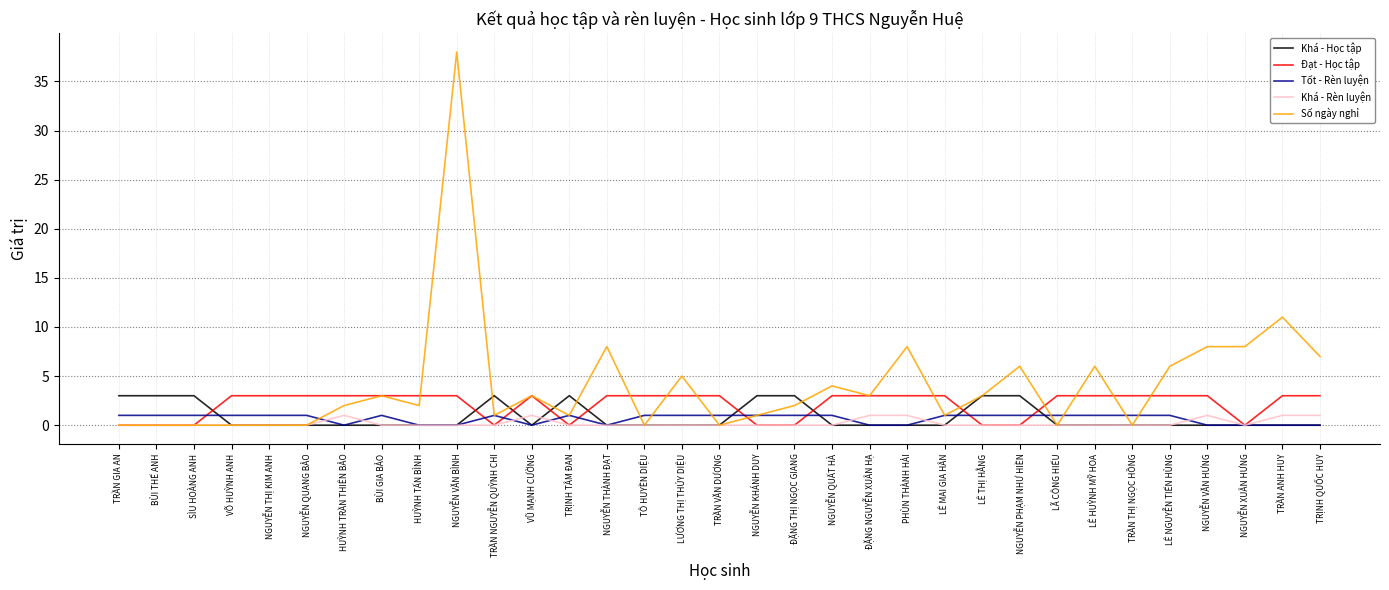

What position from the right is NGUYỄN XUÂN HƯNG?

3